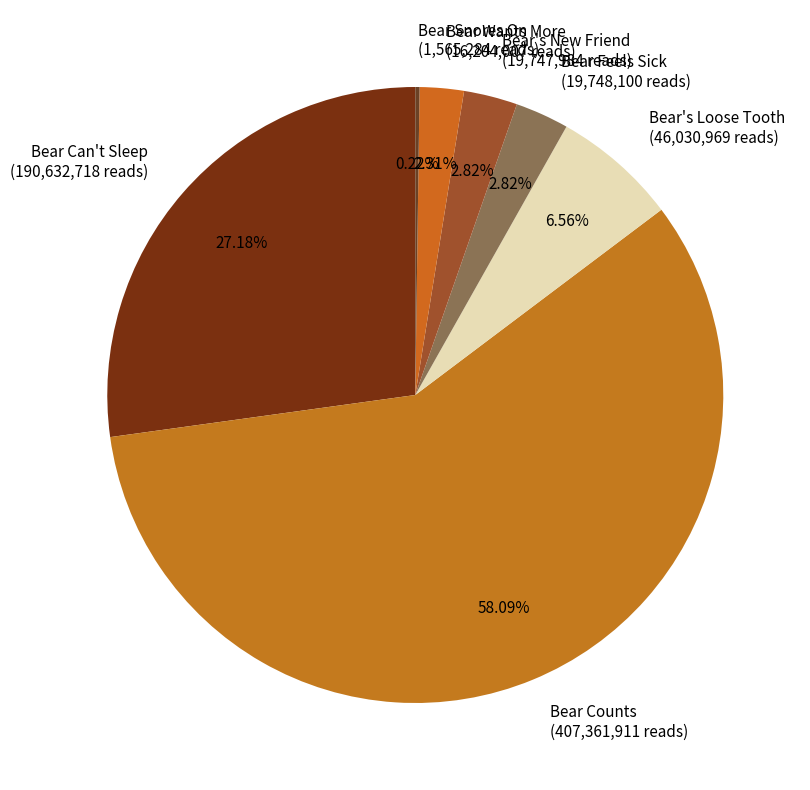

Is the sum of Bear's Loose Tooth and Bear Wants More greater than half?

No